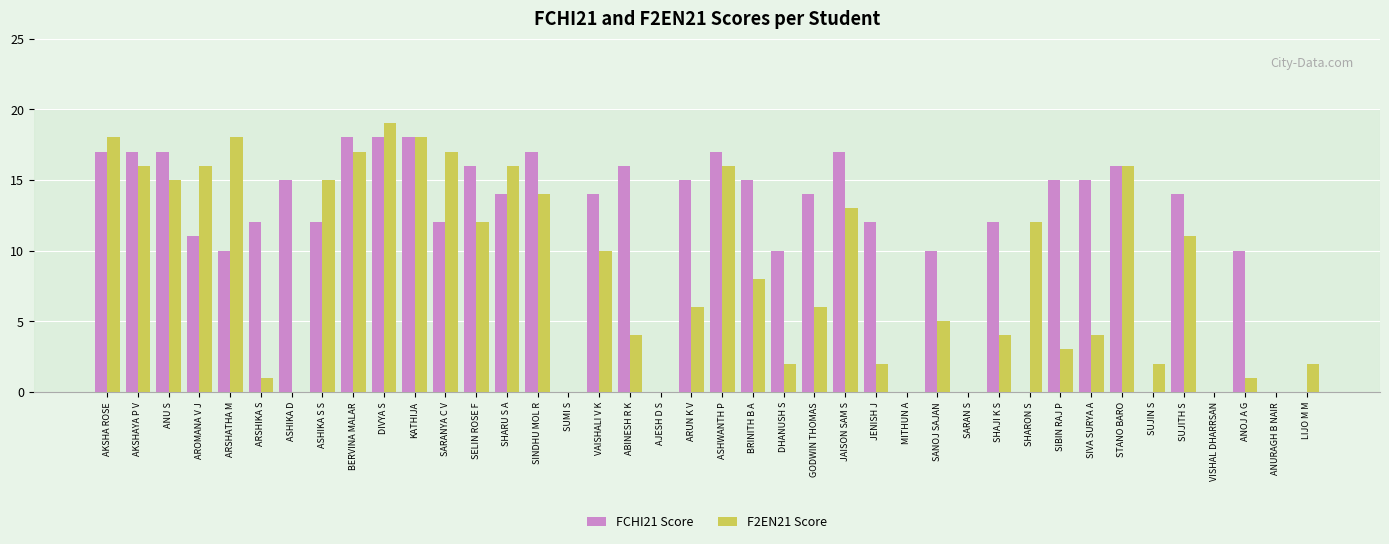

True or false: FCHI21 Score has a value of 15 at SIVA SURYA A.

True